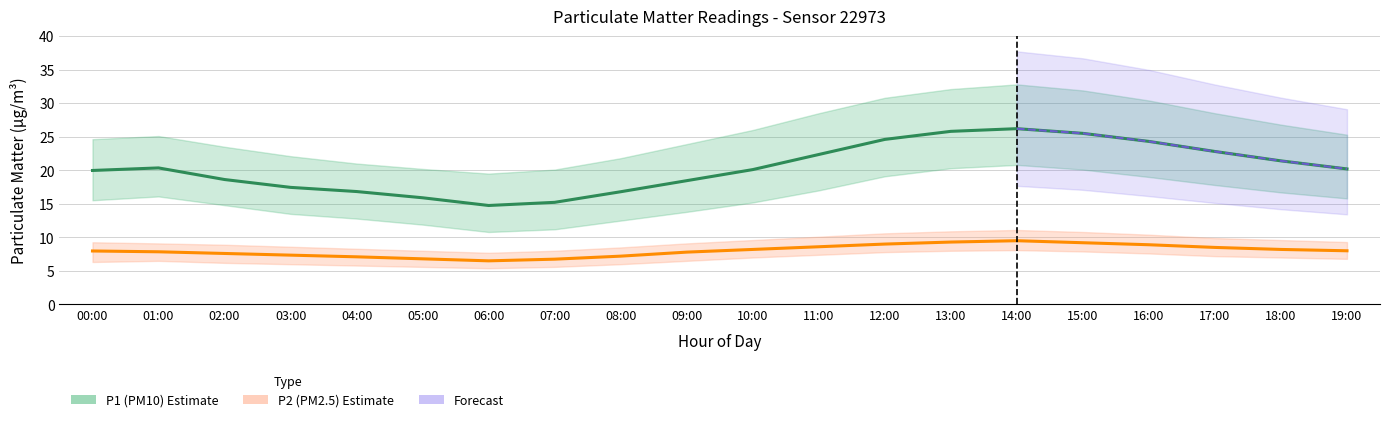

Rank the series at 04:00 from highest to lowest value.

P1_upper, P1, P1_lower, P2_upper, P2, P2_lower